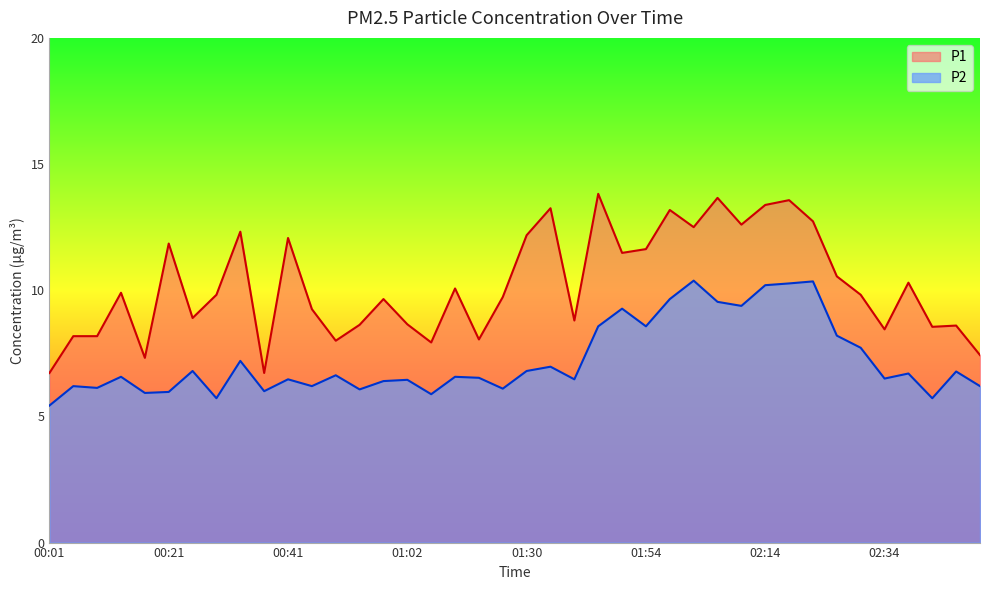

Where does the P1 series first go above 9?

00:13